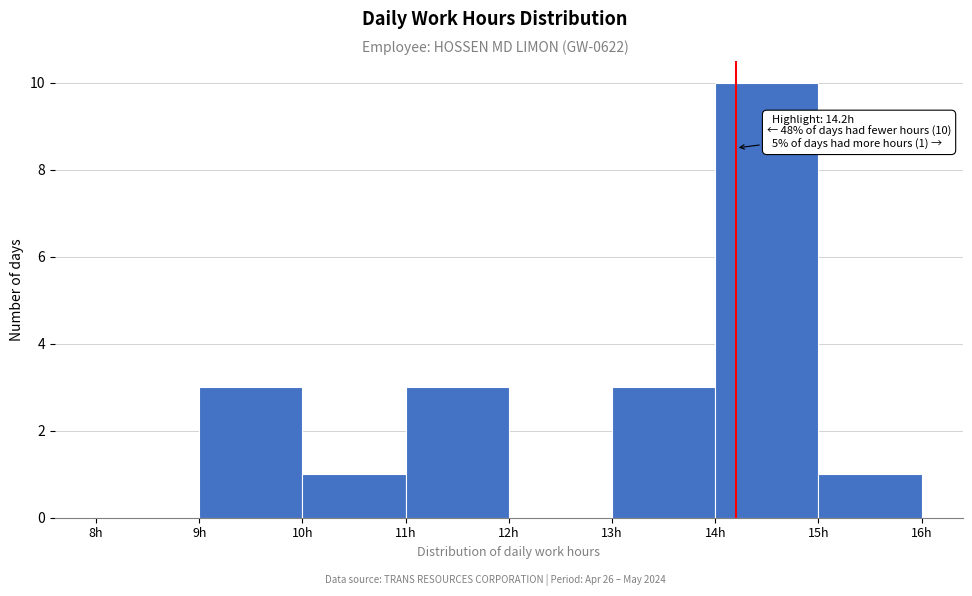

Which range on the x-axis has the tallest bar?

14 to 15